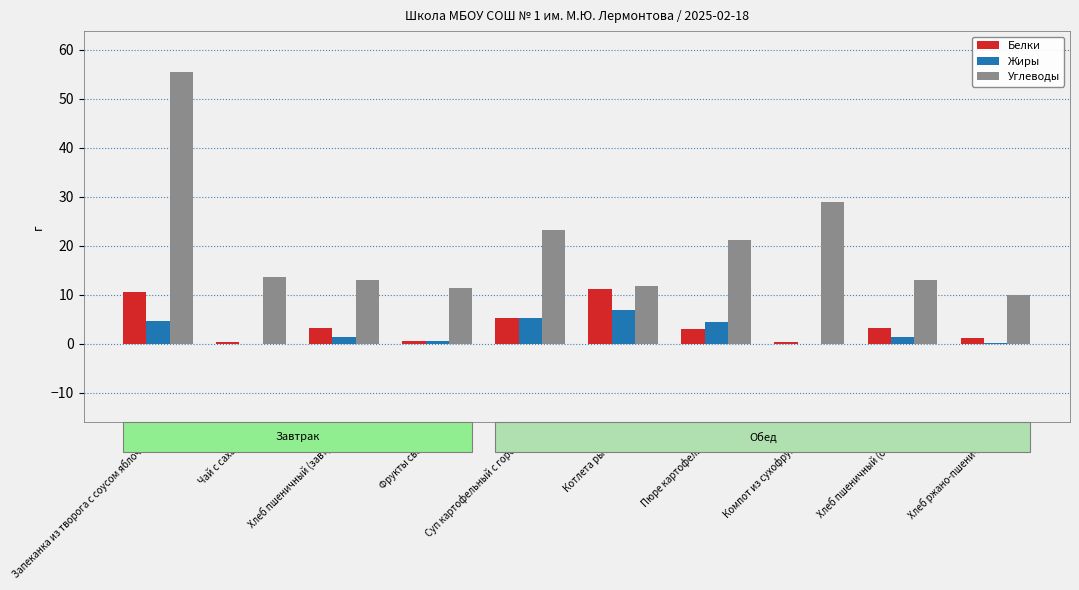

Is the value of Белки at Котлета рыбная greater than the value of Жиры at Хлеб ржано-пшеничный?

Yes